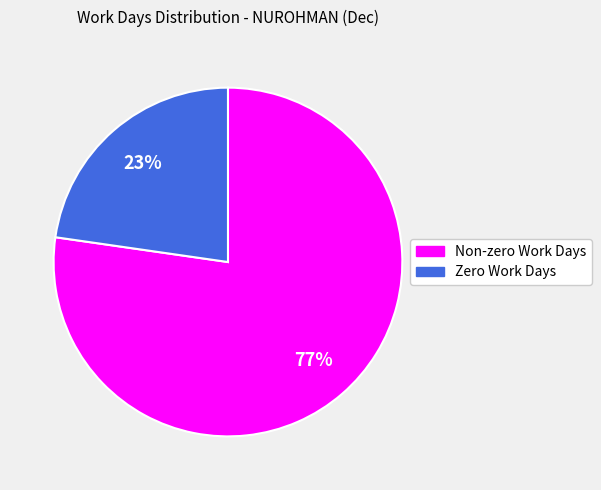

Is there any slice that represents more than half of the pie?

Yes